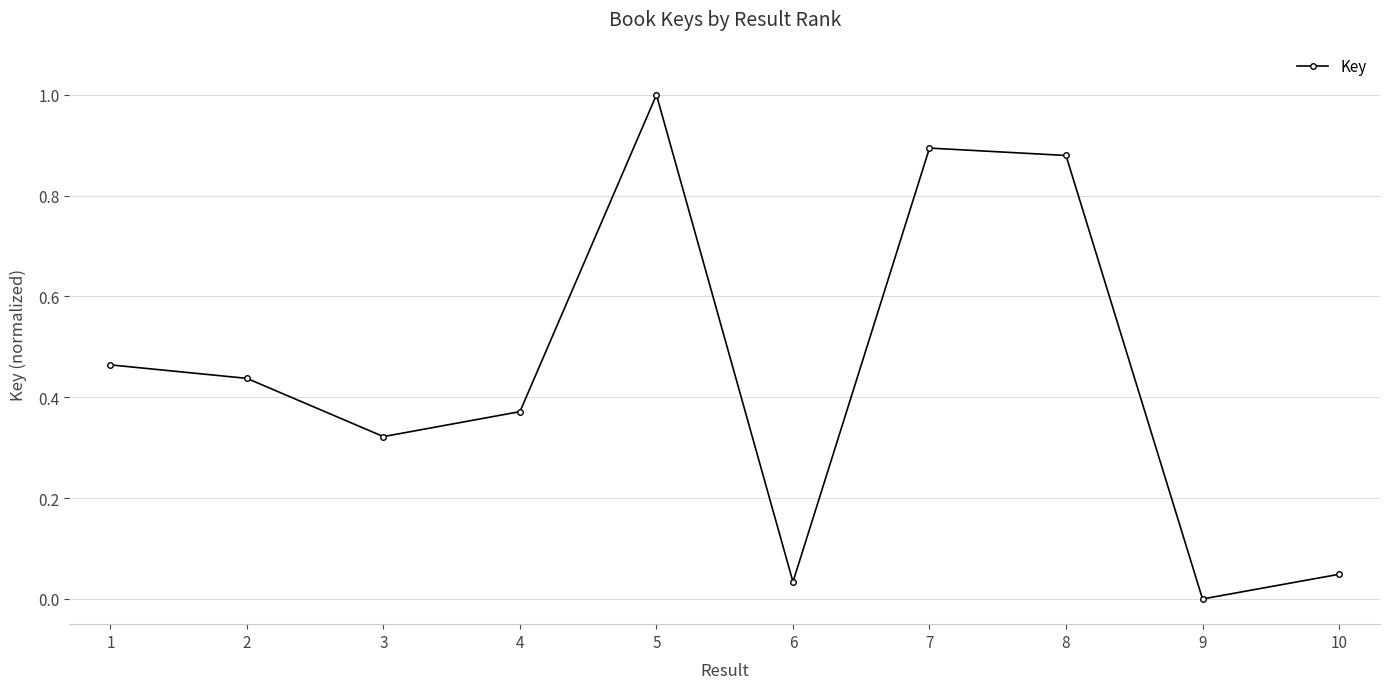

How many interior local peaks (higher than both neighbors) does the data have?

2